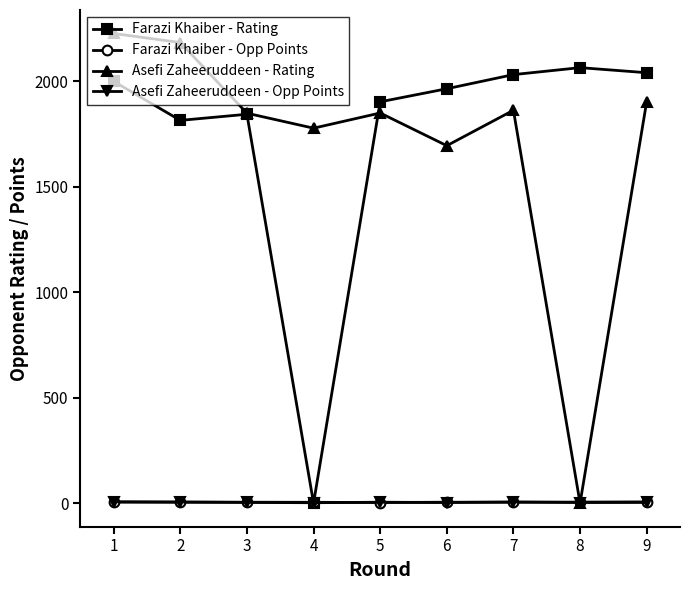

In Farazi Khaiber - Rating, how many points are higher than both neighbors (excluding endpoints)?

2